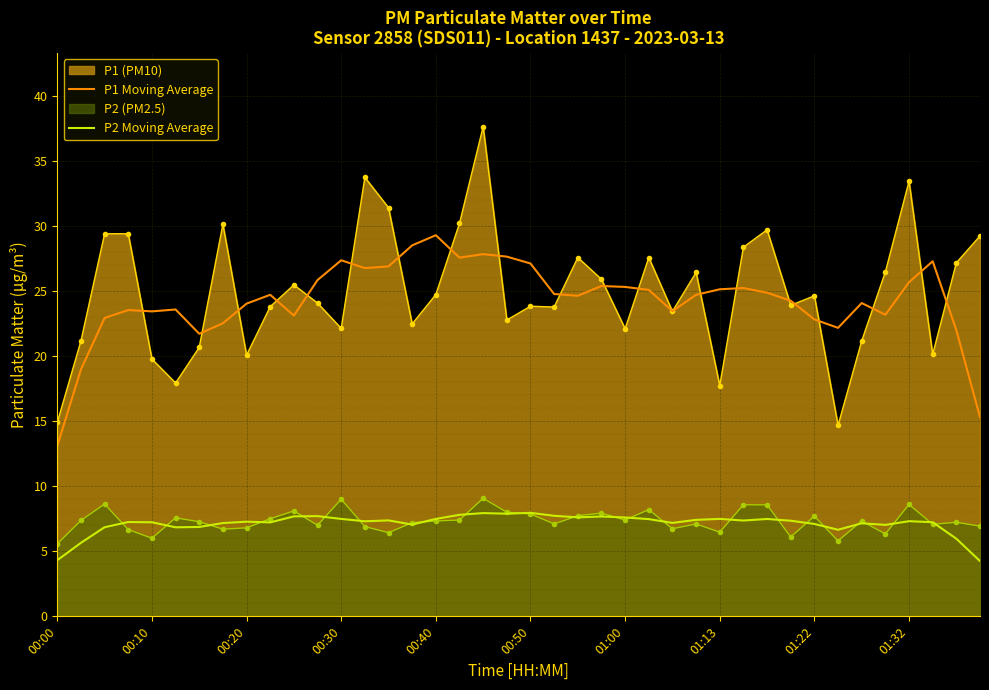

True or false: P2 Moving Average and P1 Moving Average intersect in this chart.

False